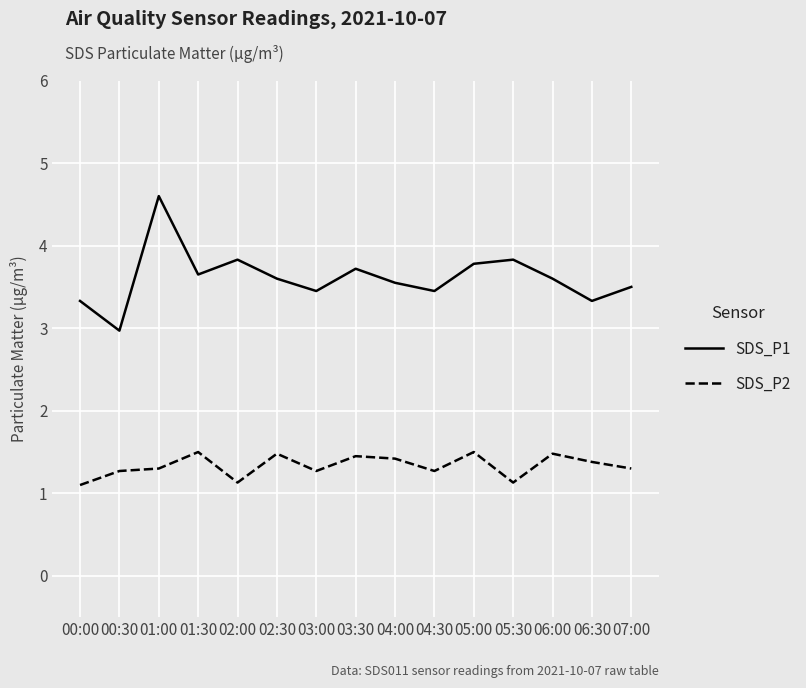

How many distinct data groups are displayed?

2